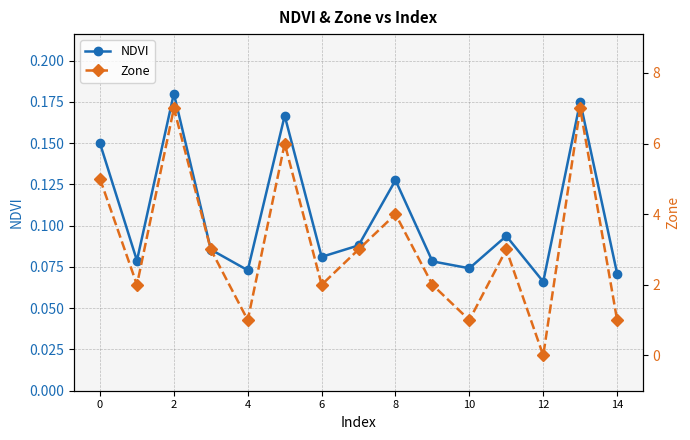

How many NDVI values are between 0 and 1?

15